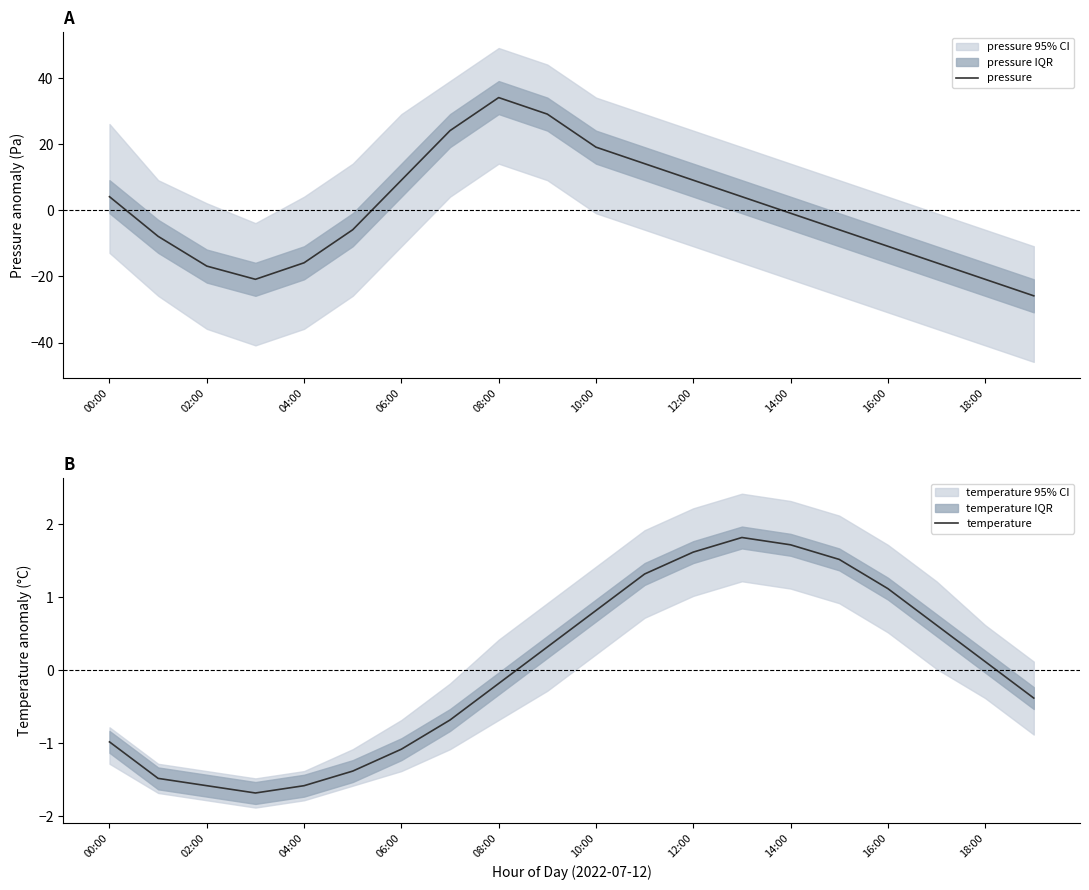

How many data points in temperature are less than 0?

10